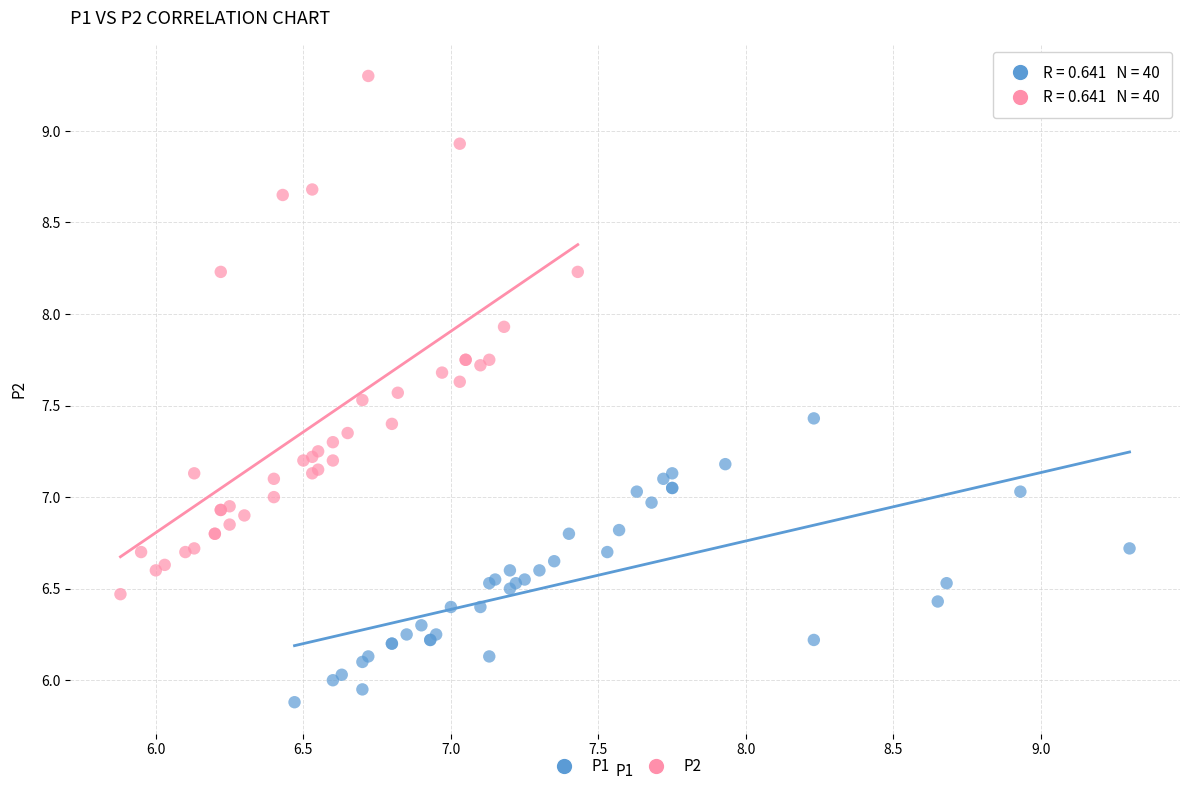

Which series reaches the minimum Y coordinate?

P1